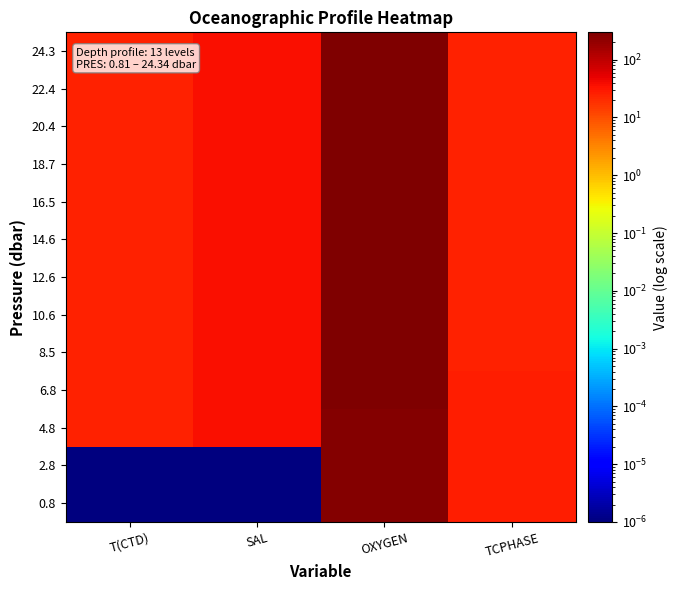

What is the total value across all series at OXYGEN?

3726.0